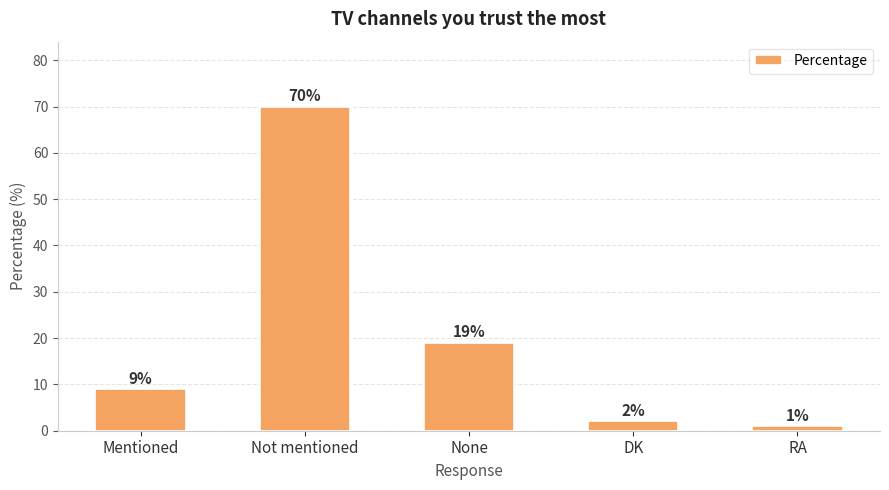

At which category does the chart reach its peak across all series?

Not mentioned